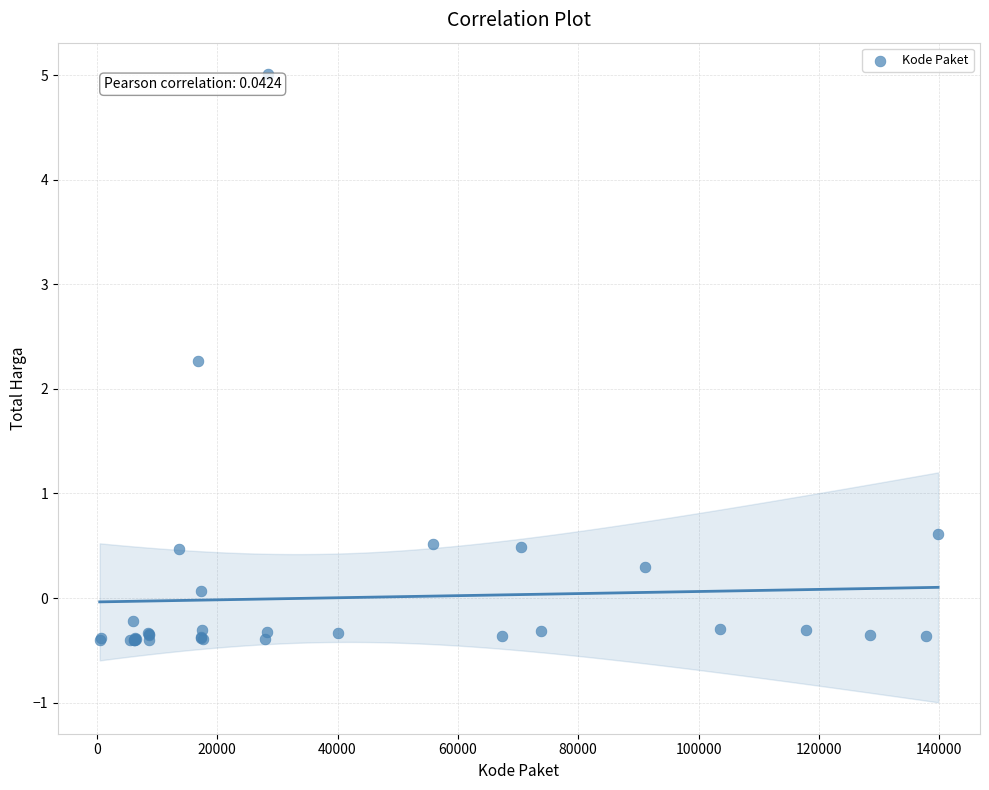

What Y value in the scatter plot is closest to 2?

2.3